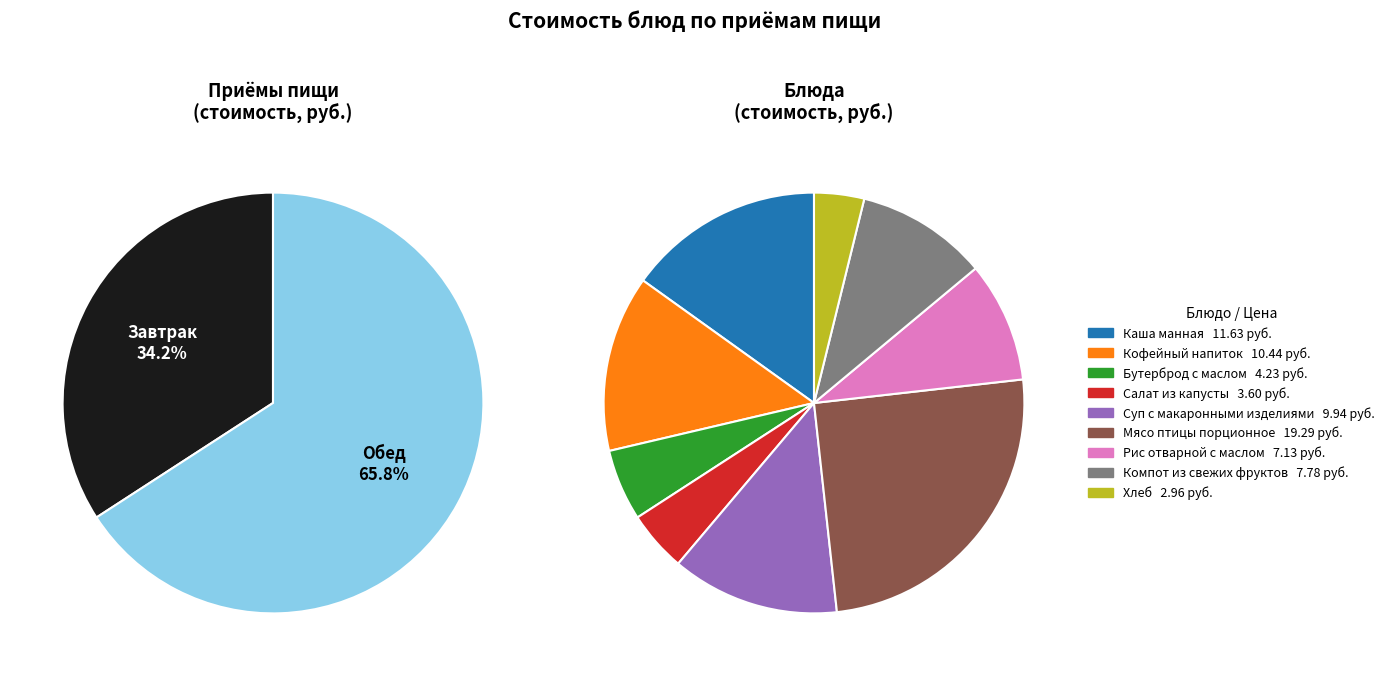

How many slices are in this pie chart?

9